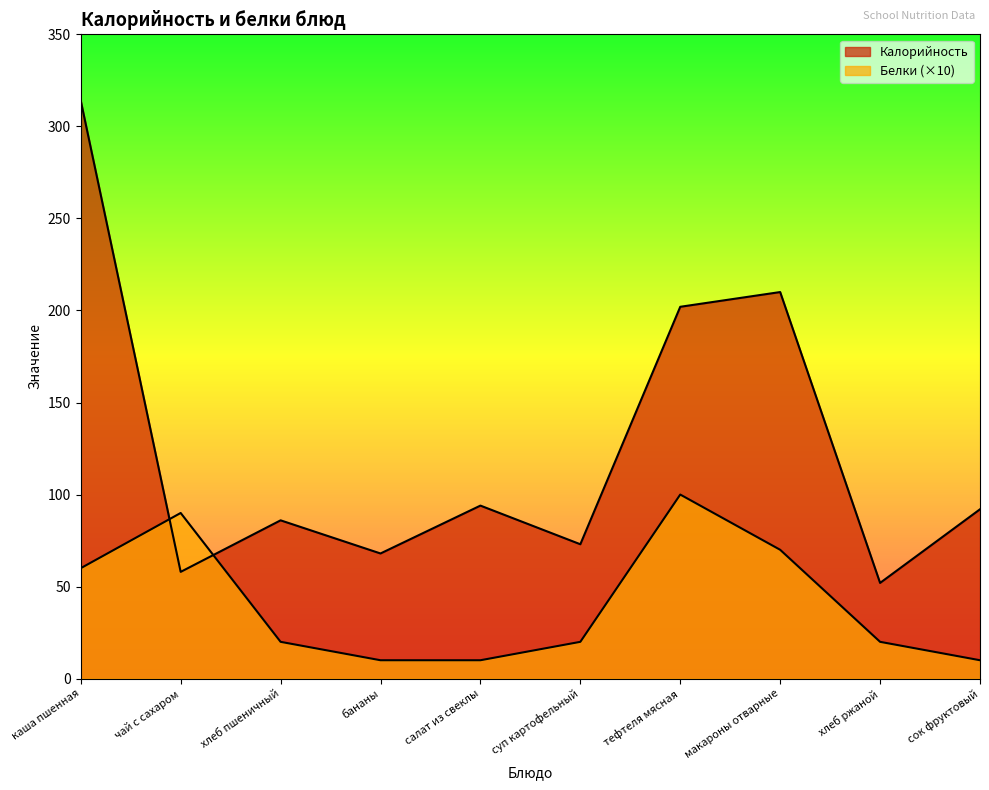

Which label corresponds to the smallest value in the chart?

бананы